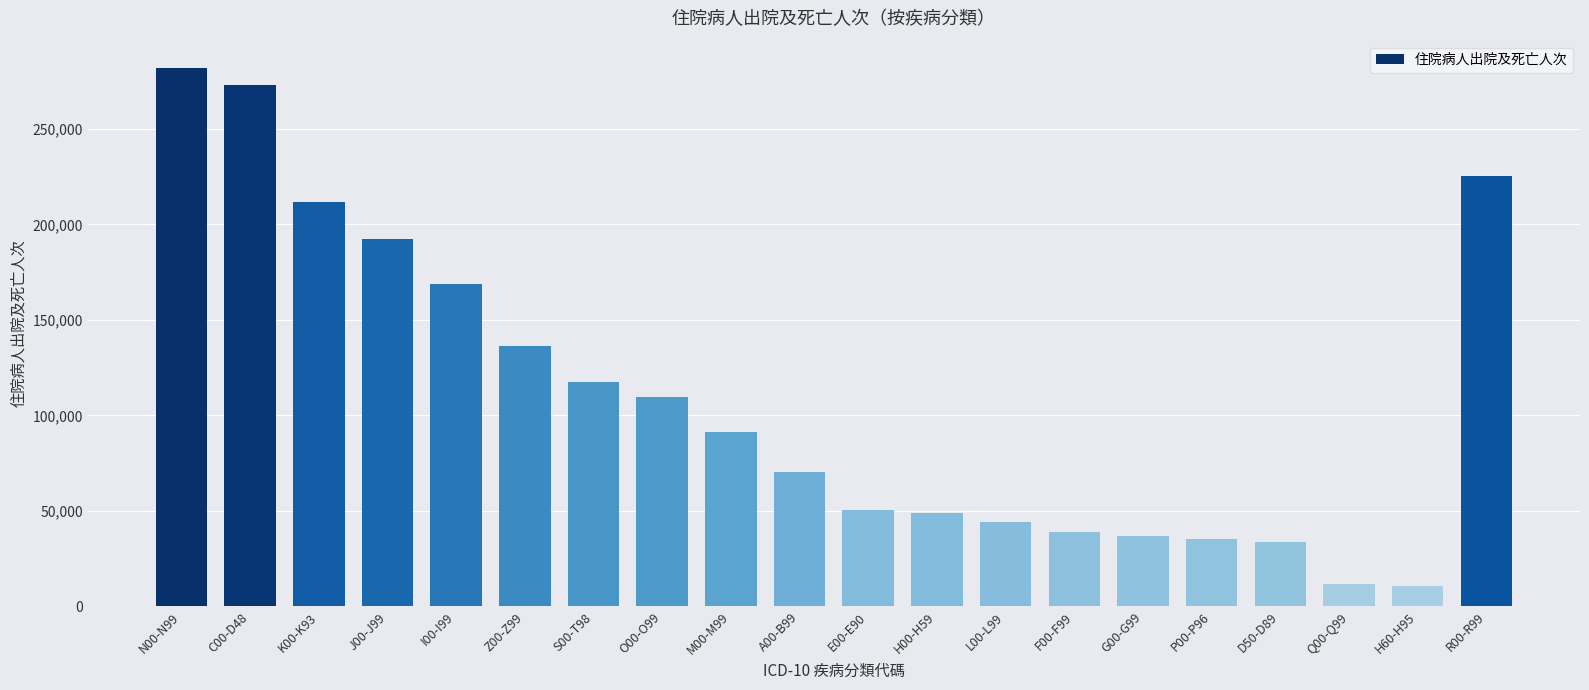

Are the bars grouped side by side (vs. stacked)?

No